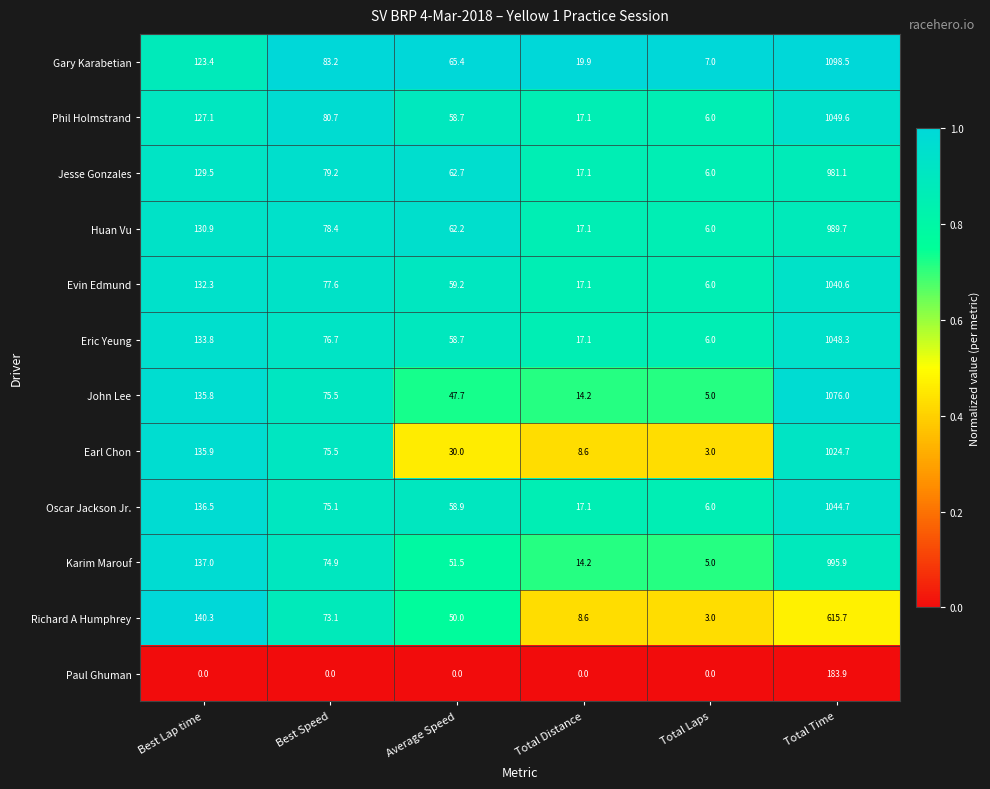

Read the Evin Edmund value at Total Laps.

6.0